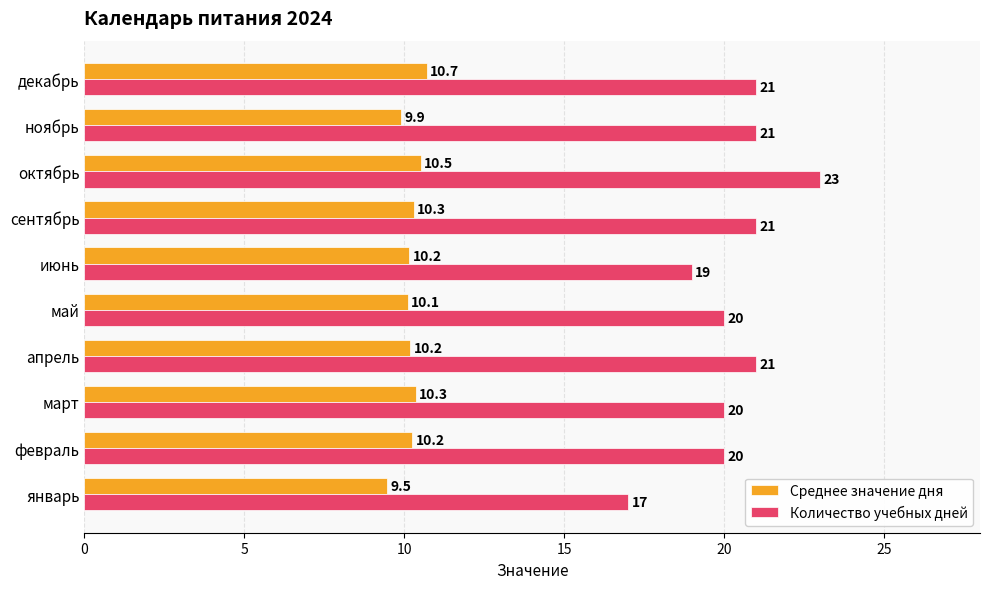

True or false: Количество учебных дней has a value of 17.0 at январь.

True